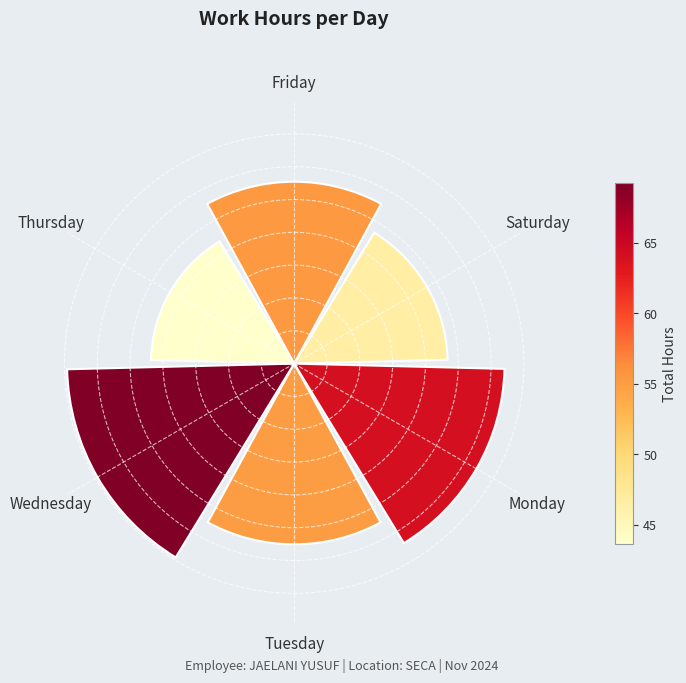

Does the chart contain any negative values?

No